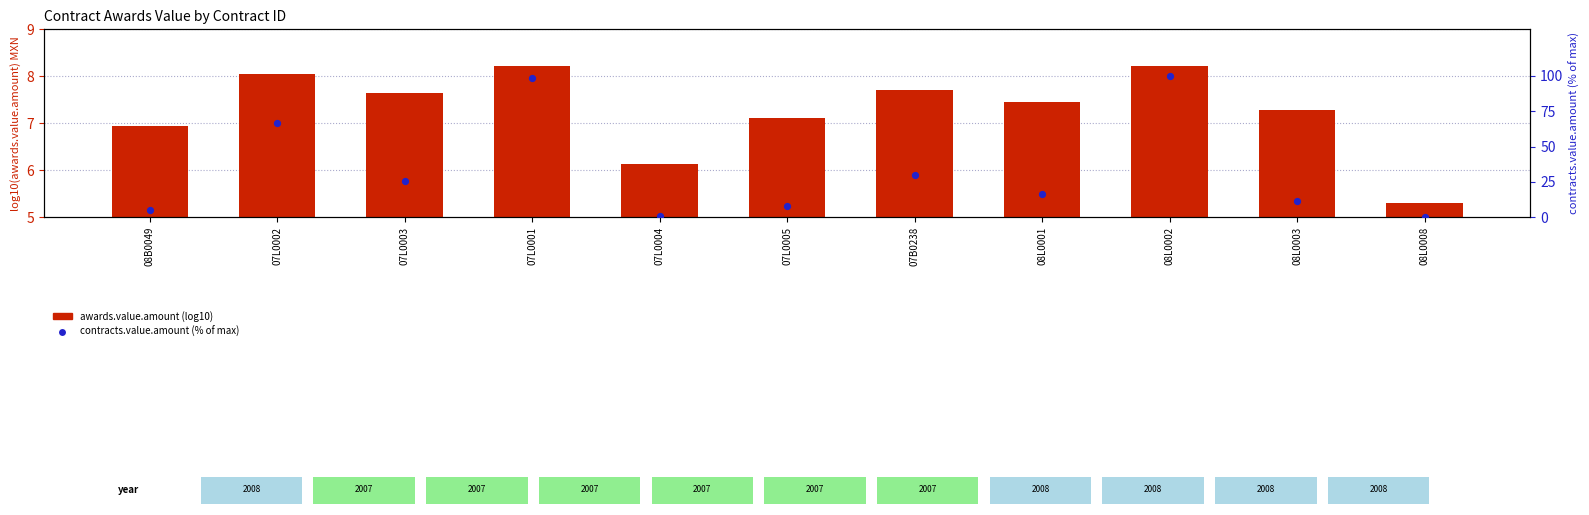

Is the value of awards.value.amount at 08L0008 greater than the value of contracts.value.amount at 07B0238?

No